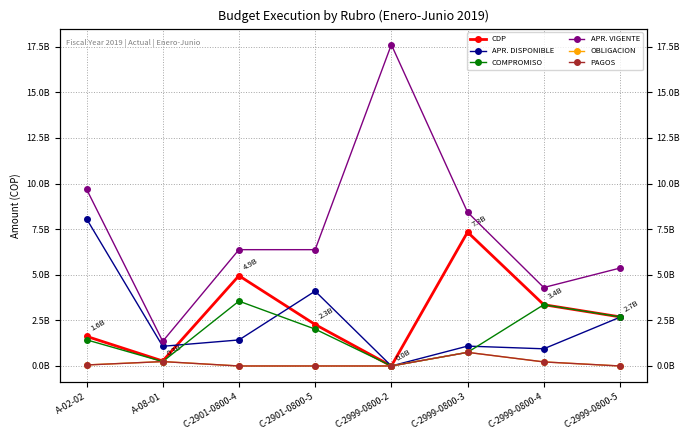

What value does the OBLIGACION series have at A-02-02?

57282624